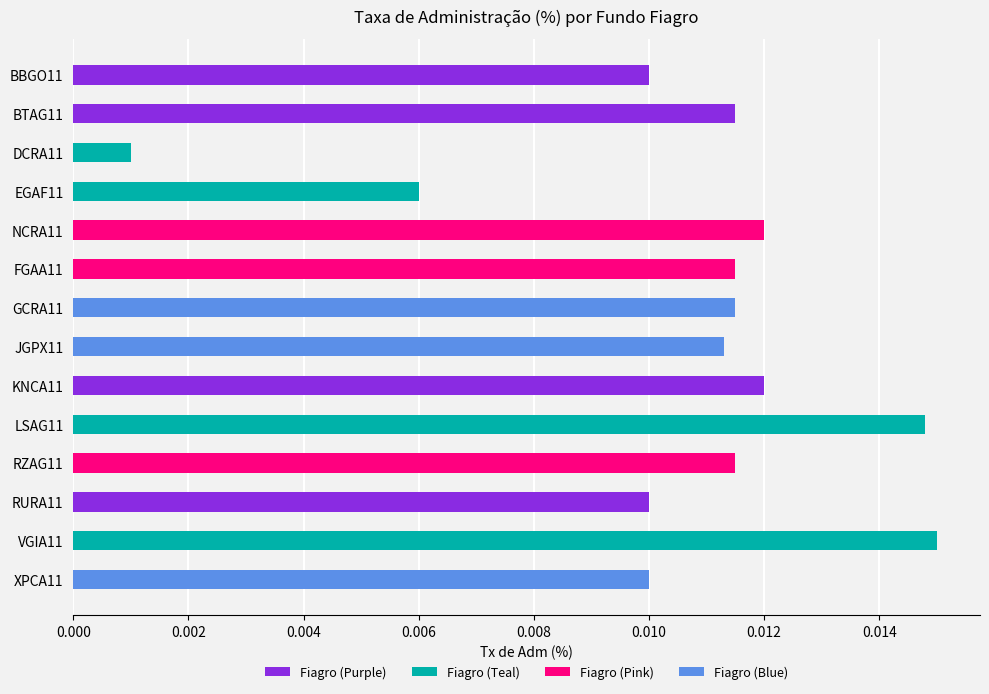

What is the label of the 8th bar from the right?

GCRA11